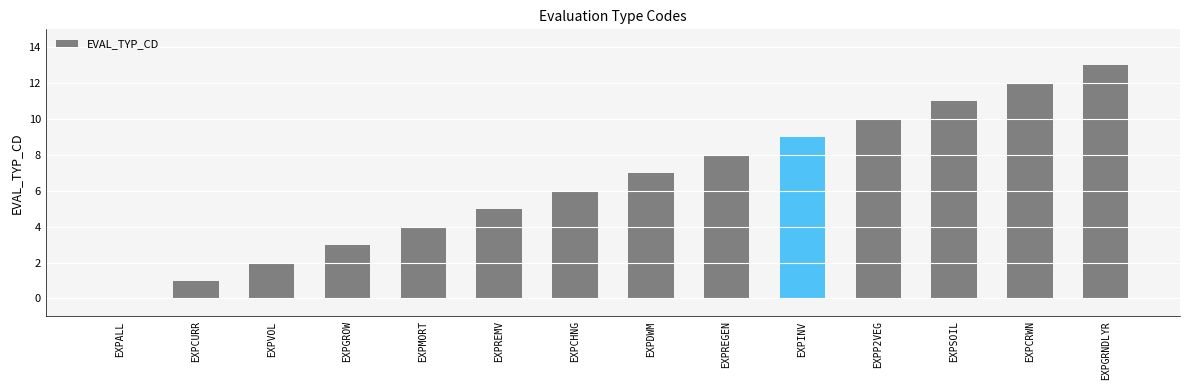

Count the number of categories in the chart.

14